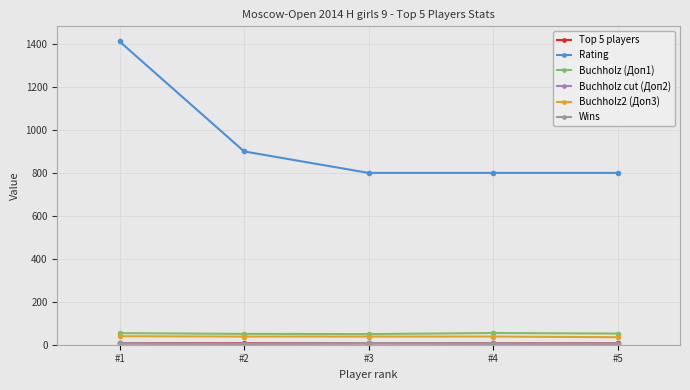

What is the value of the Buchholz (Доп1) point at the 4th from the left?

54.5